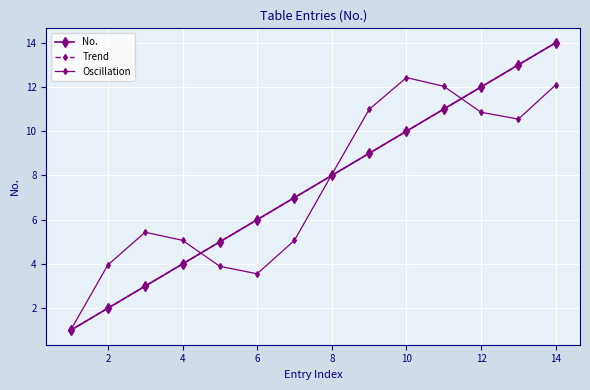

Is this an area chart (filled region under the line)?

No